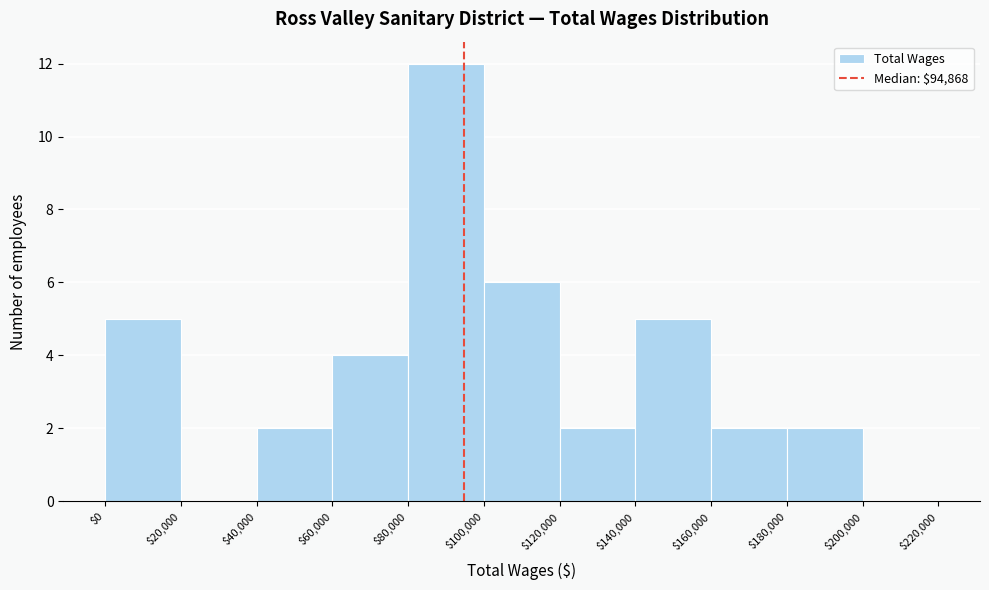

What is the height of the bar covering $0 to $20,000 on the x-axis? The values are not printed on the chart, so give them approximately, as read against the axis.

5